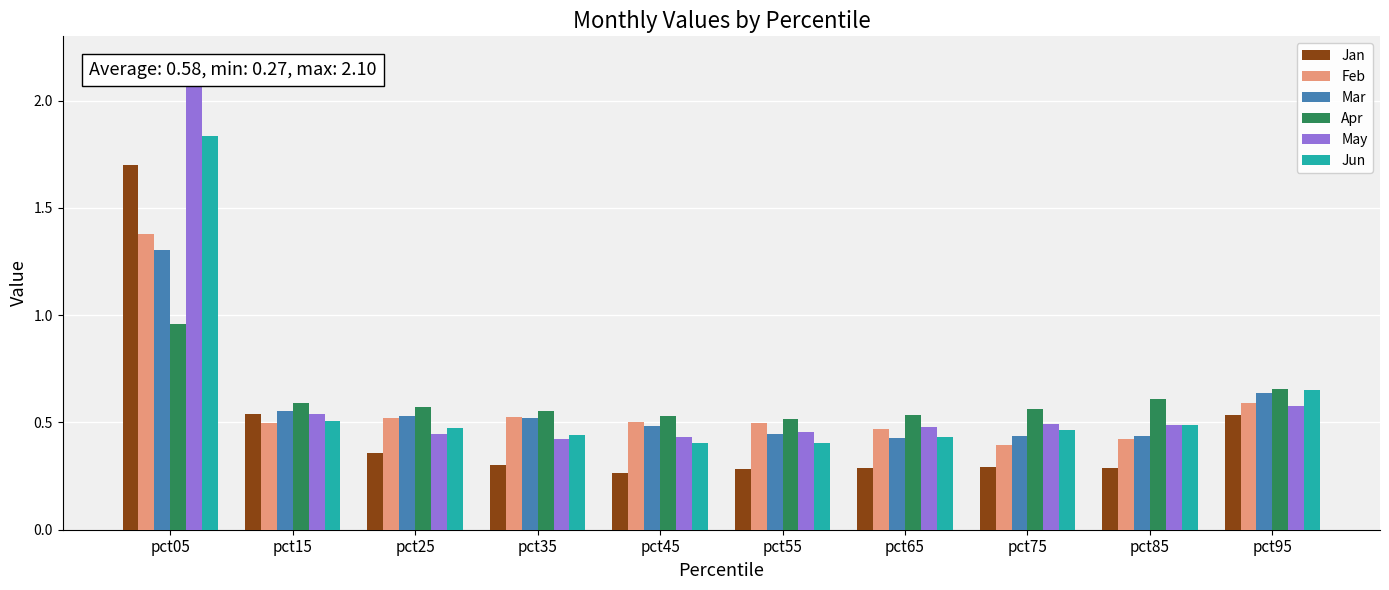

At which label does Feb reach its minimum?

pct75